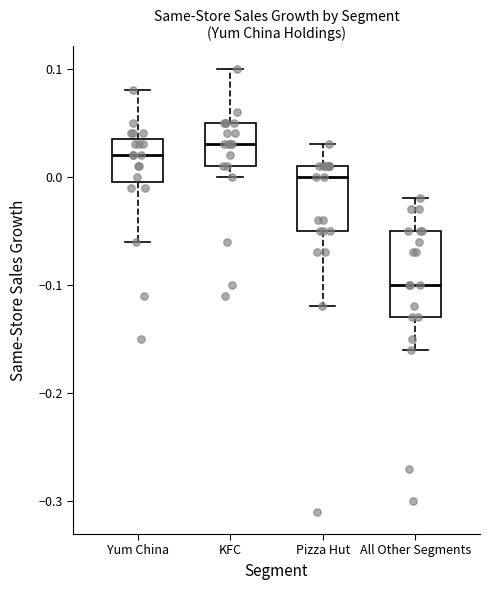

Reading left to right, read every box against the y-axis: the position of its median line, the range the box covers, and the ends of its whiskers. The values are not printed on the chart, so give them approximately, as read against the axis.

Yum China: median 0.02, box 0.00 to 0.04, whiskers -0.06 to 0.08
KFC: median 0.03, box 0.01 to 0.05, whiskers 0.00 to 0.10
Pizza Hut: median 0.00, box -0.05 to 0.01, whiskers -0.12 to 0.03
All Other Segments: median -0.10, box -0.13 to -0.05, whiskers -0.16 to -0.02